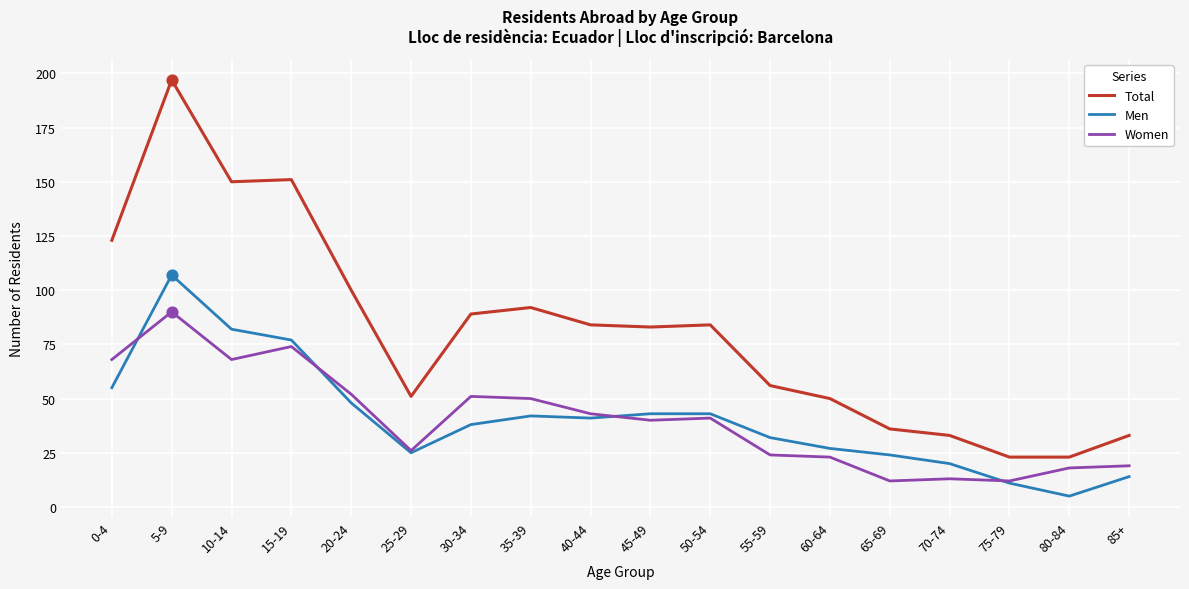

At how many categories does at least one series exceed 67?

10